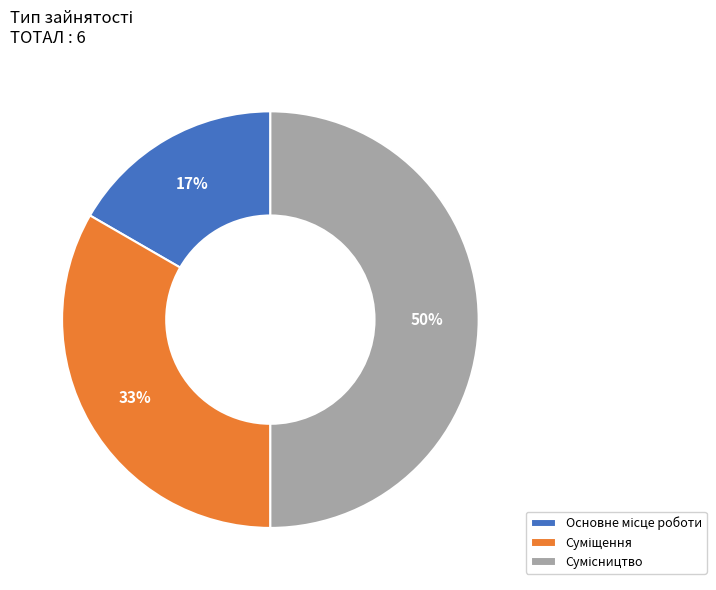

To the nearest percent, what is the average slice percentage?

33%